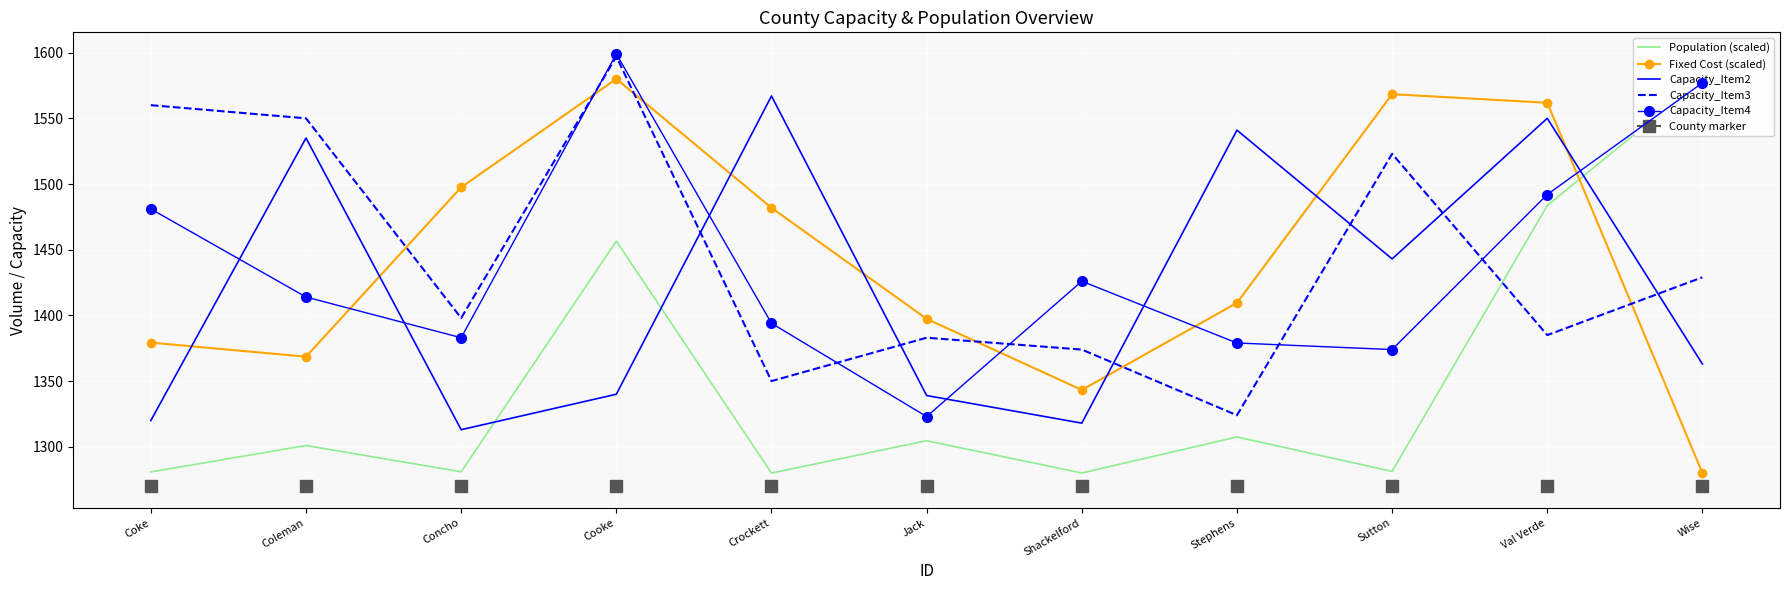

Which series has the largest range (max minus min)?

Population (scaled)